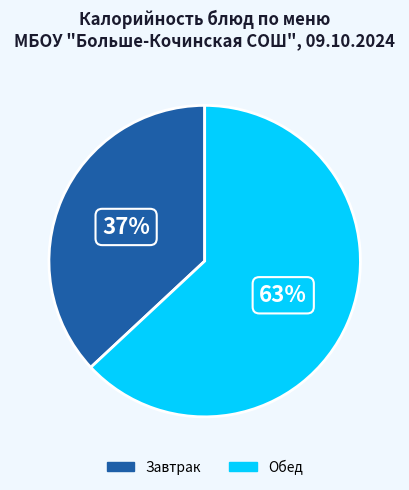

Do Завтрак and Обед together represent more than half of the pie?

Yes